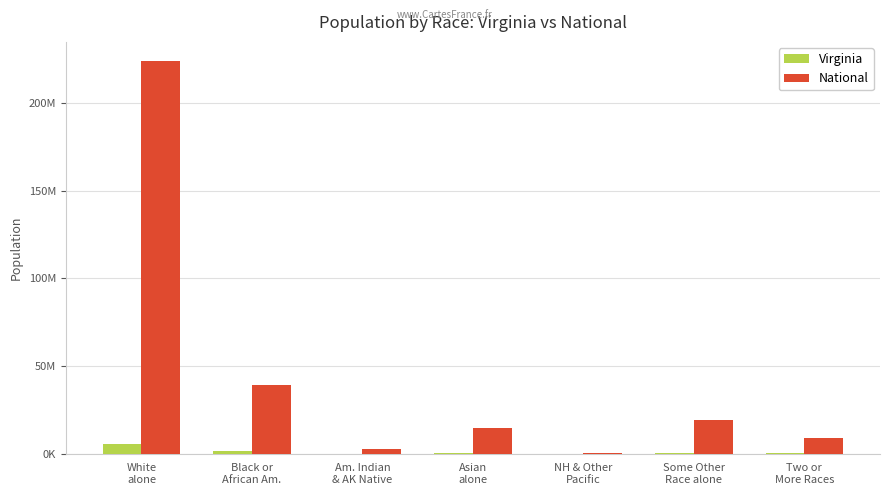

What are all the series names shown in the legend?

Virginia, National